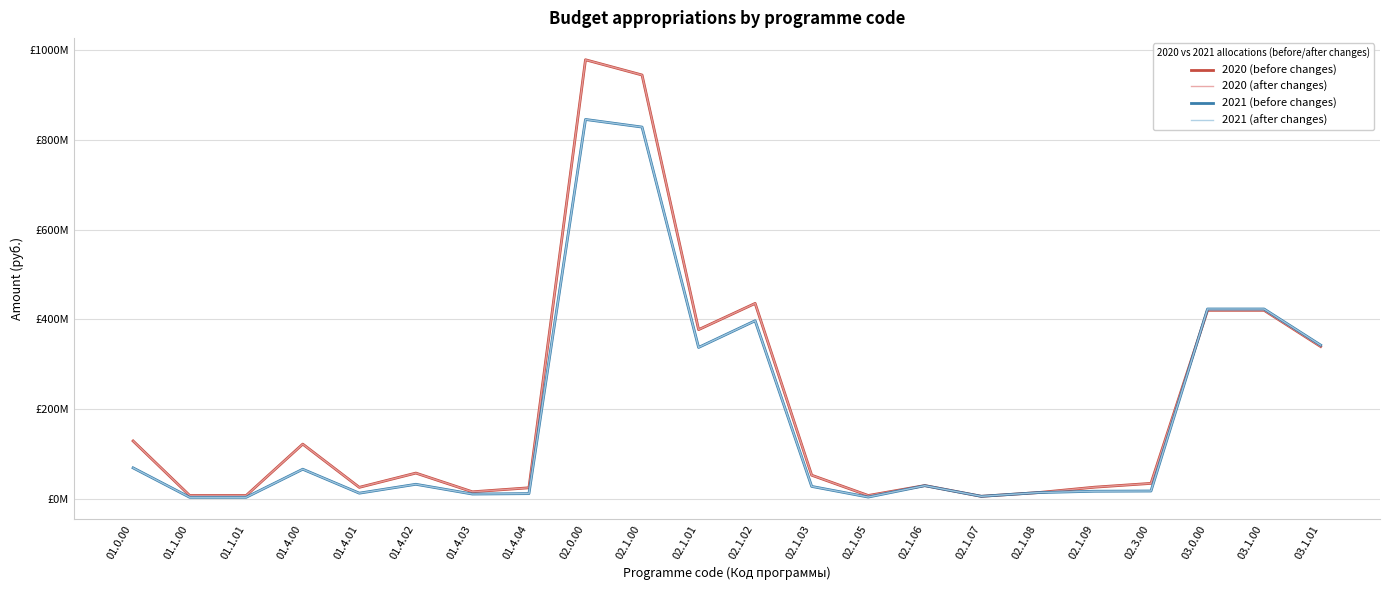

Which category has the lowest value in the 2021 (before changes) series?

01.1.00